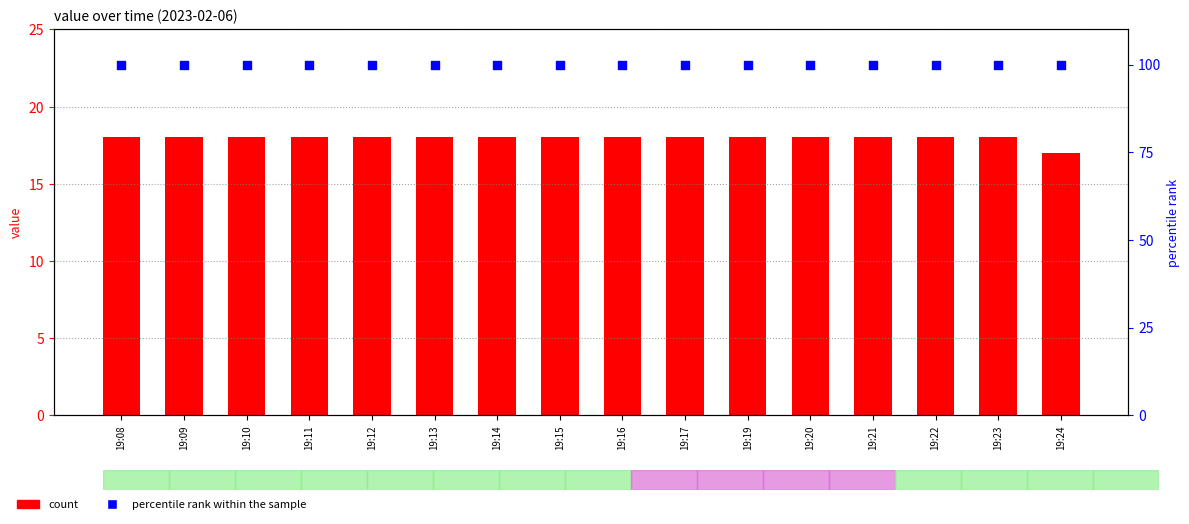

Which series has the largest total across all categories?

percentile rank within the sample